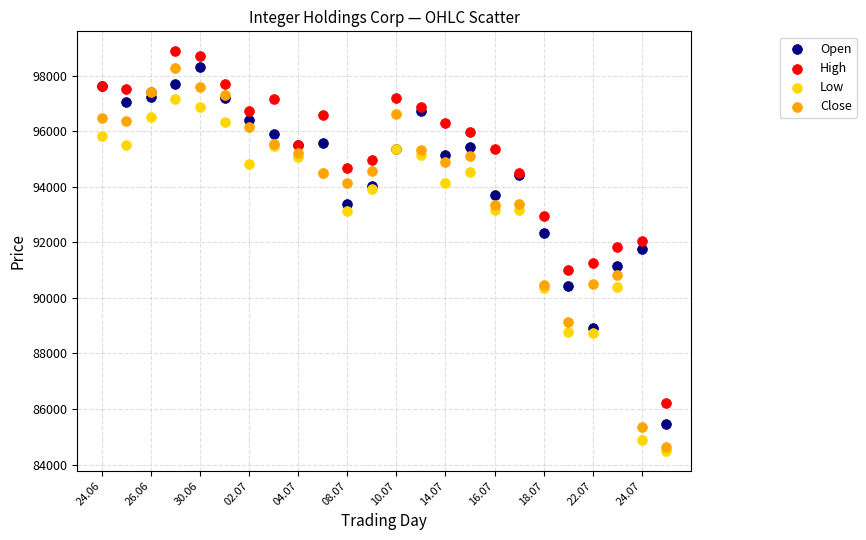

Which series contains the highest Y value?

High